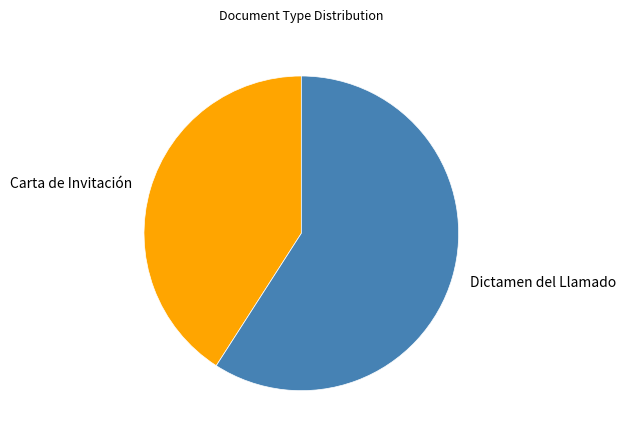

Is it true that Dictamen del Llamado is 59% of the pie?

True